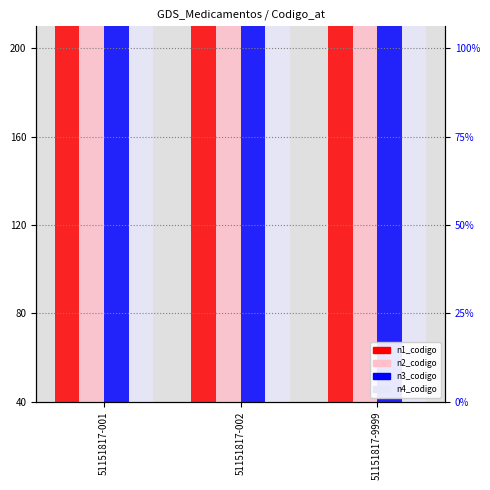

List the series in order of their peak value, lowest first.

n1_codigo, n2_codigo, n3_codigo, n4_codigo